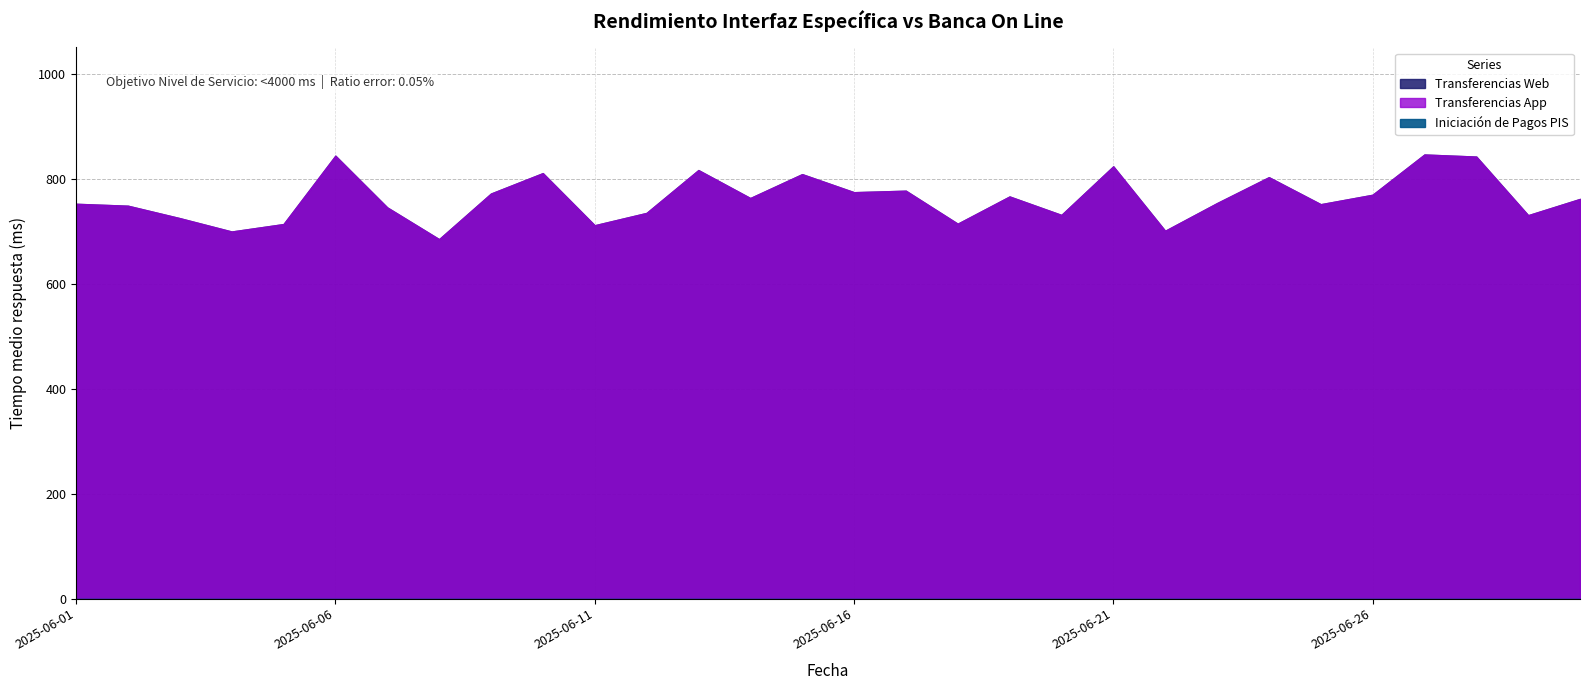

Rank the series at 2025-06-17 from lowest to highest value.

Iniciación de Pagos PIS, Transferencias Web, Transferencias App